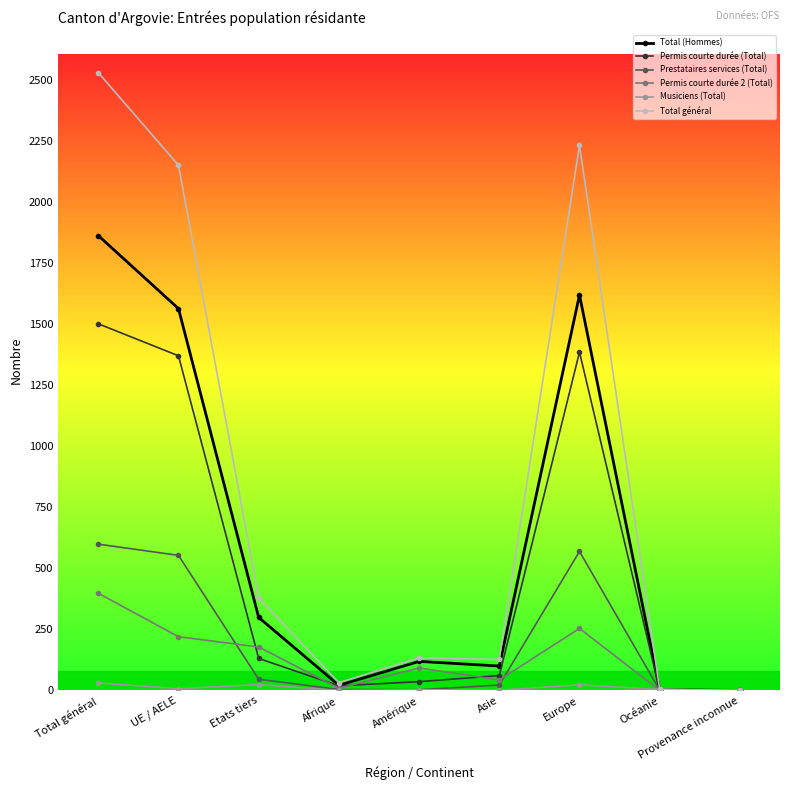

Which series has the largest total across all categories?

Total général